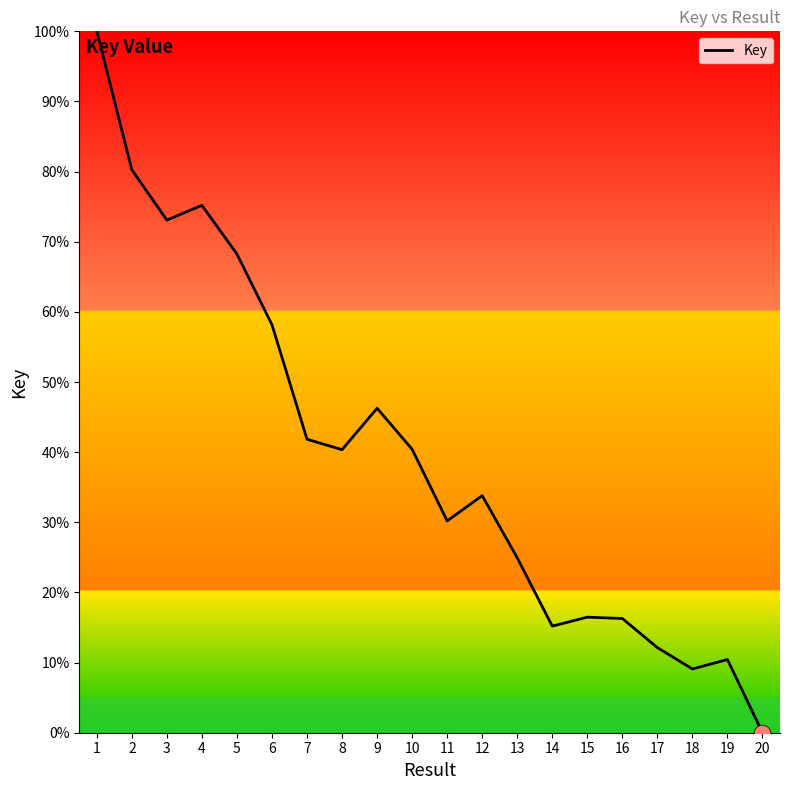

What is the change in value from 8 to 20?

-40.4